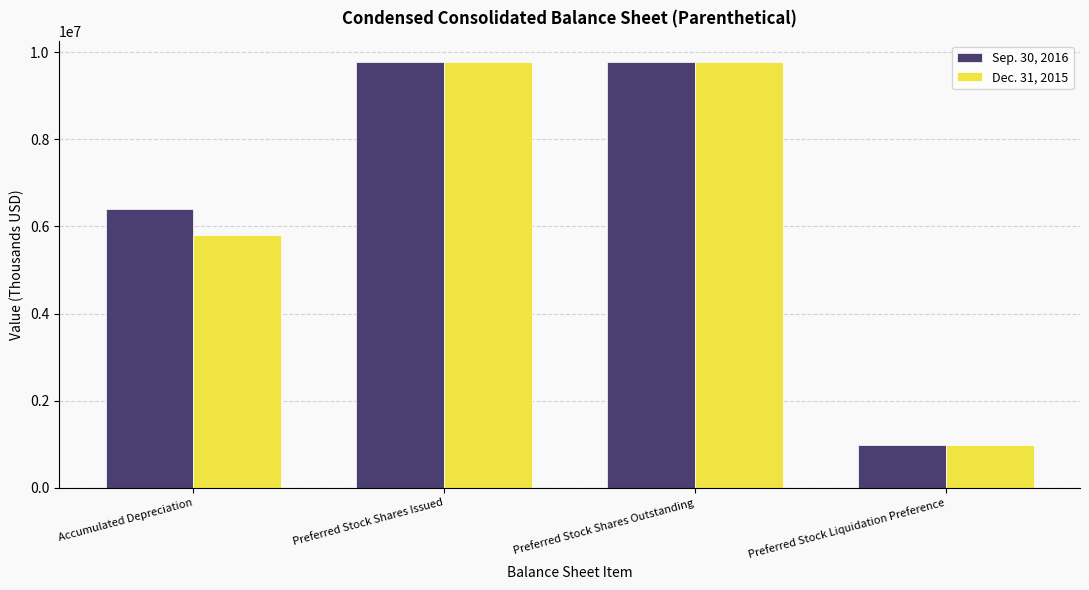

What is the minimum value shown in the chart?

977500